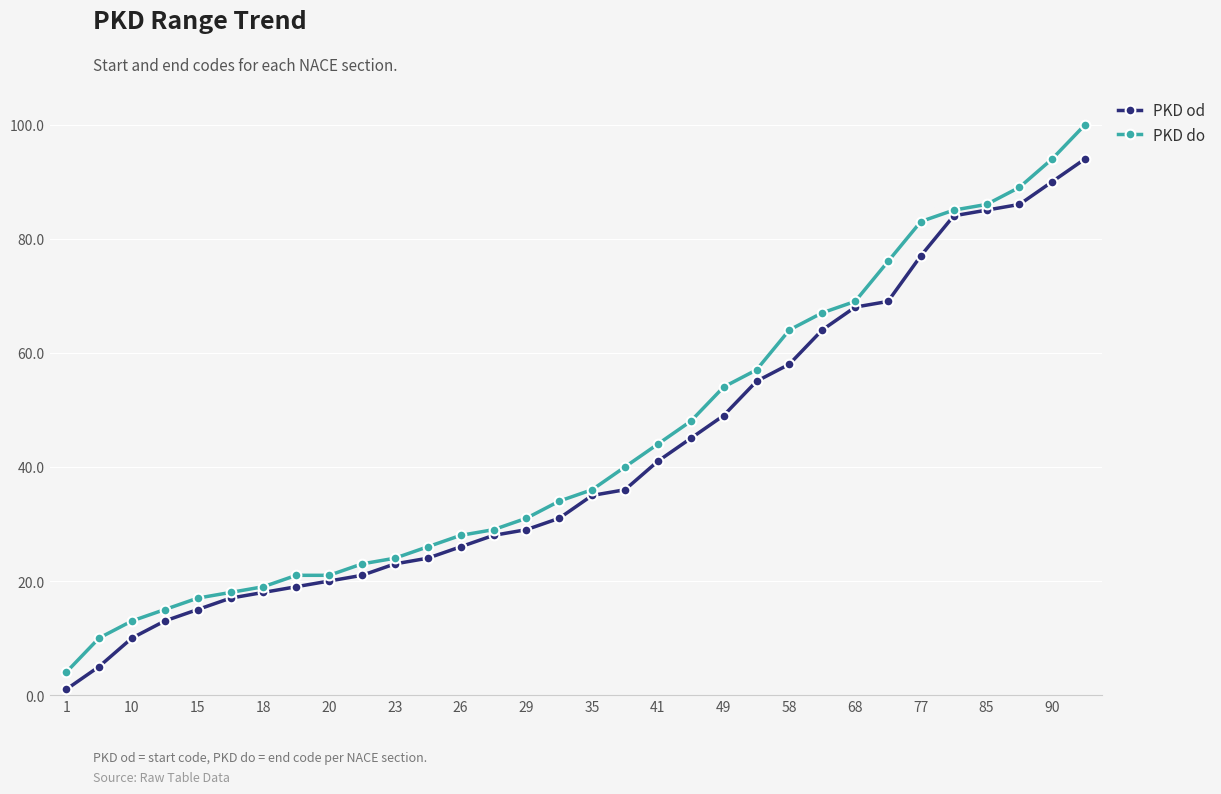

What is the highest value of the PKD do series?

100